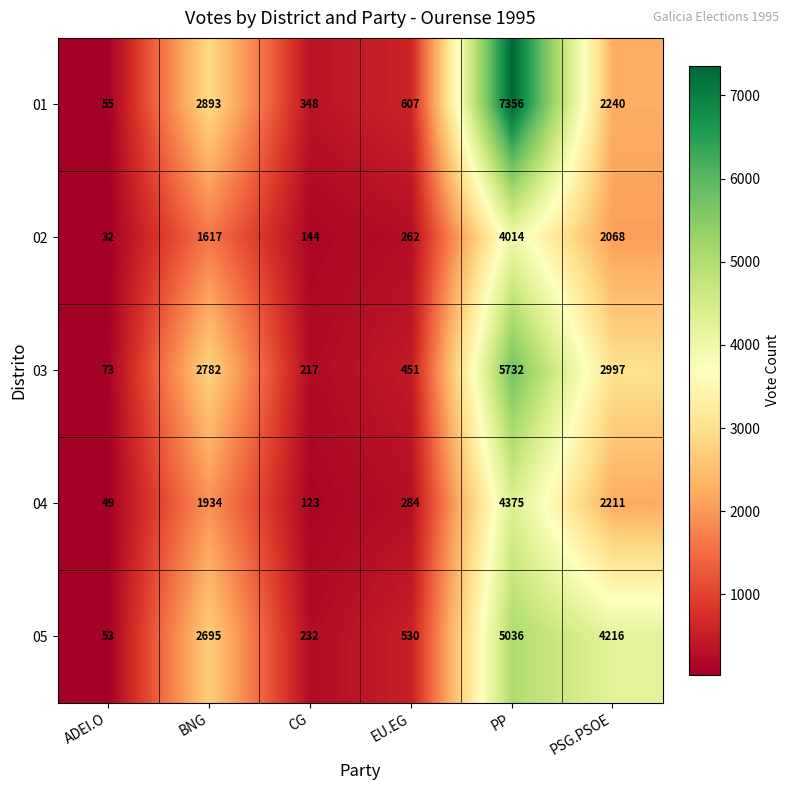

The value of 03 at BNG is 1106. True or false?

False